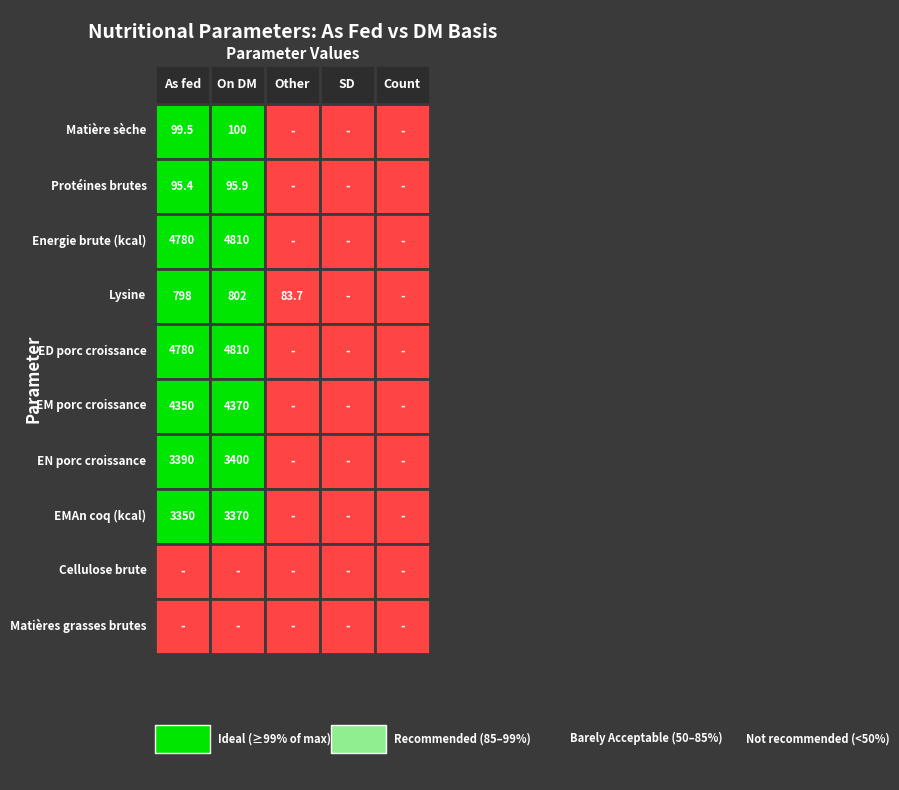

What is the total value across all series at 1?

21757.9